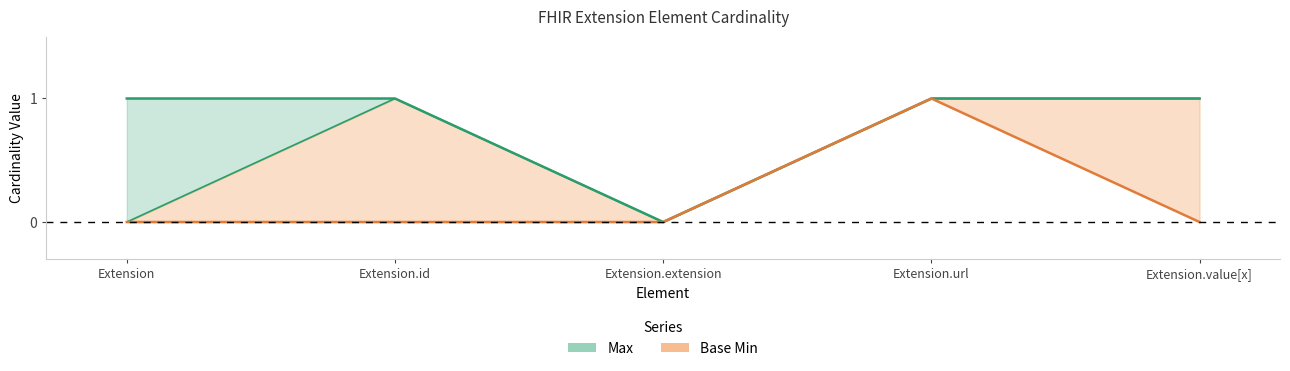

True or false: Max has more than 0 interior local peaks.

False